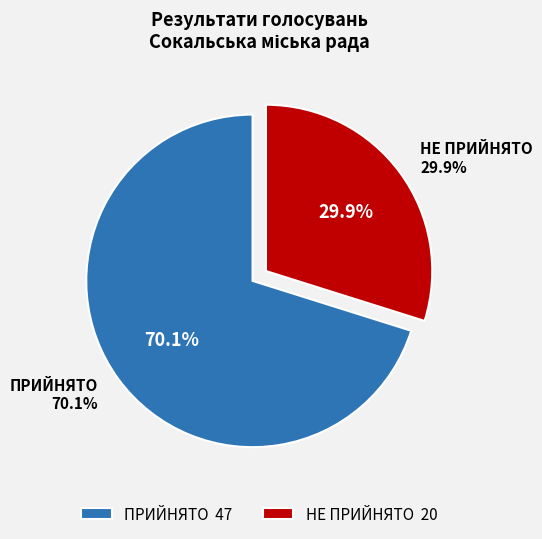

To the nearest percent, what percentage of the pie is НЕ ПРИЙНЯТО?

30%